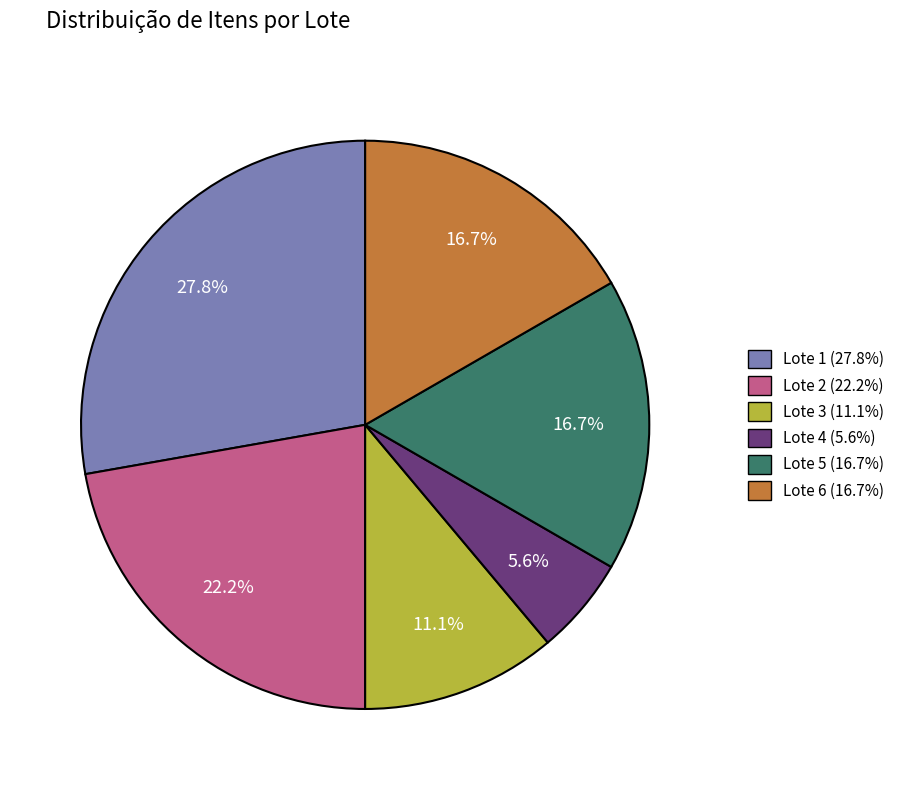

True or false: Lote 6 accounts for 17% of the total.

True